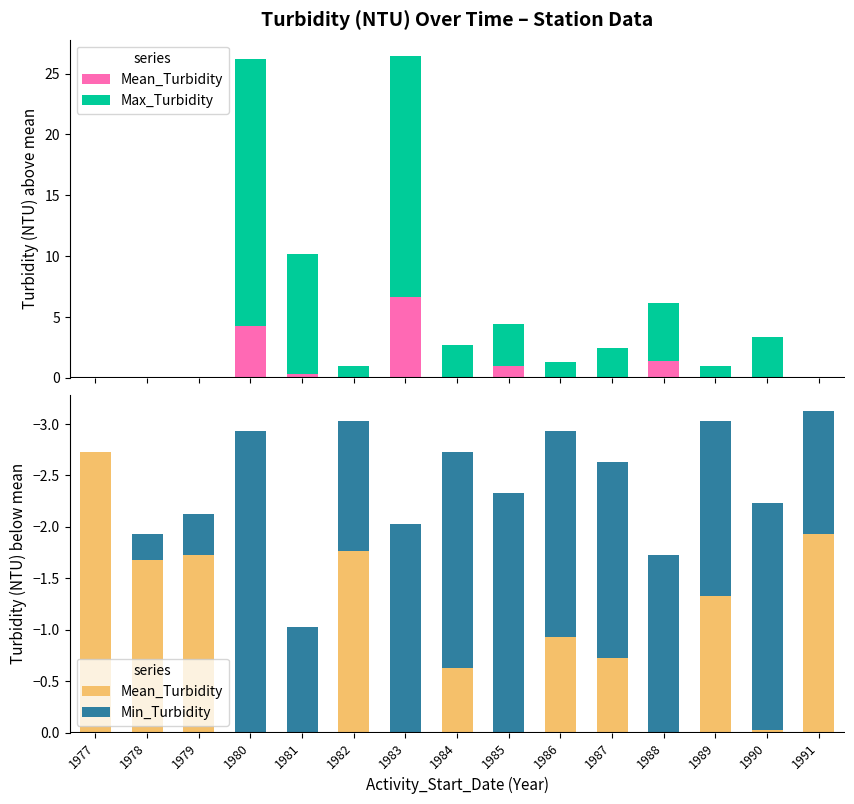

What is the spread (max minus min) of values at 1982?

2.7